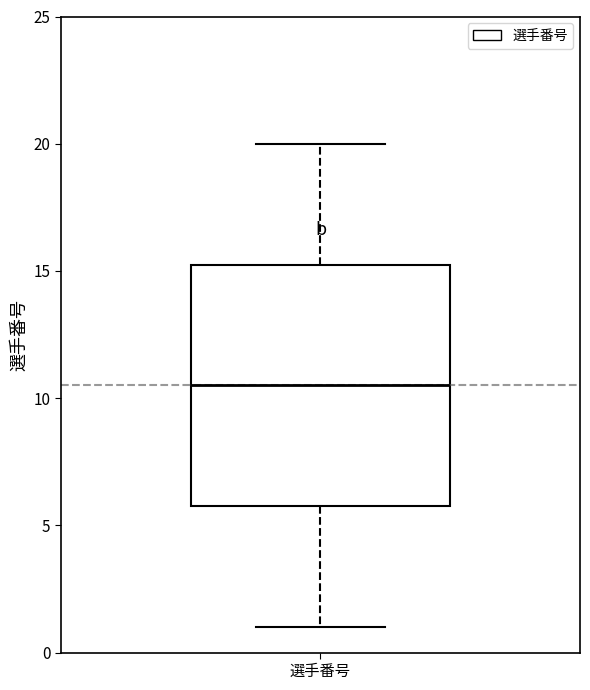

Where does the upper whisker of the box for 選手番号 end on the y-axis? The values are not printed on the chart, so give them approximately, as read against the axis.

20.0